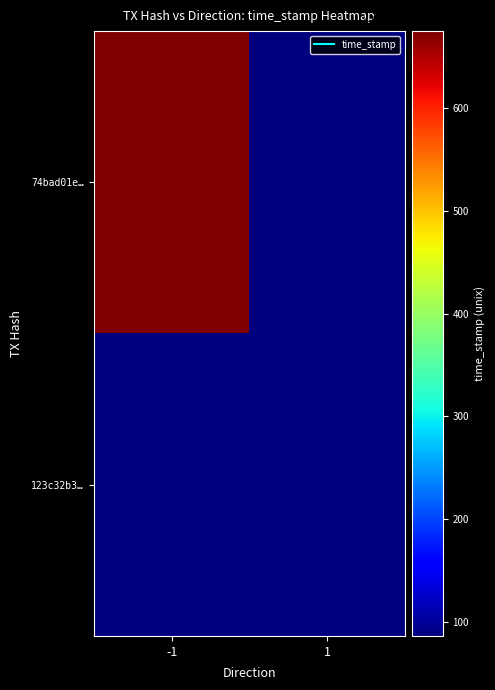

Rank the series by their maximum value, from highest to lowest.

74bad01e8648fd435aa5b40e225b3651a84266b, 123c32b34570a8e41dfed8ff5b148e29802cc08